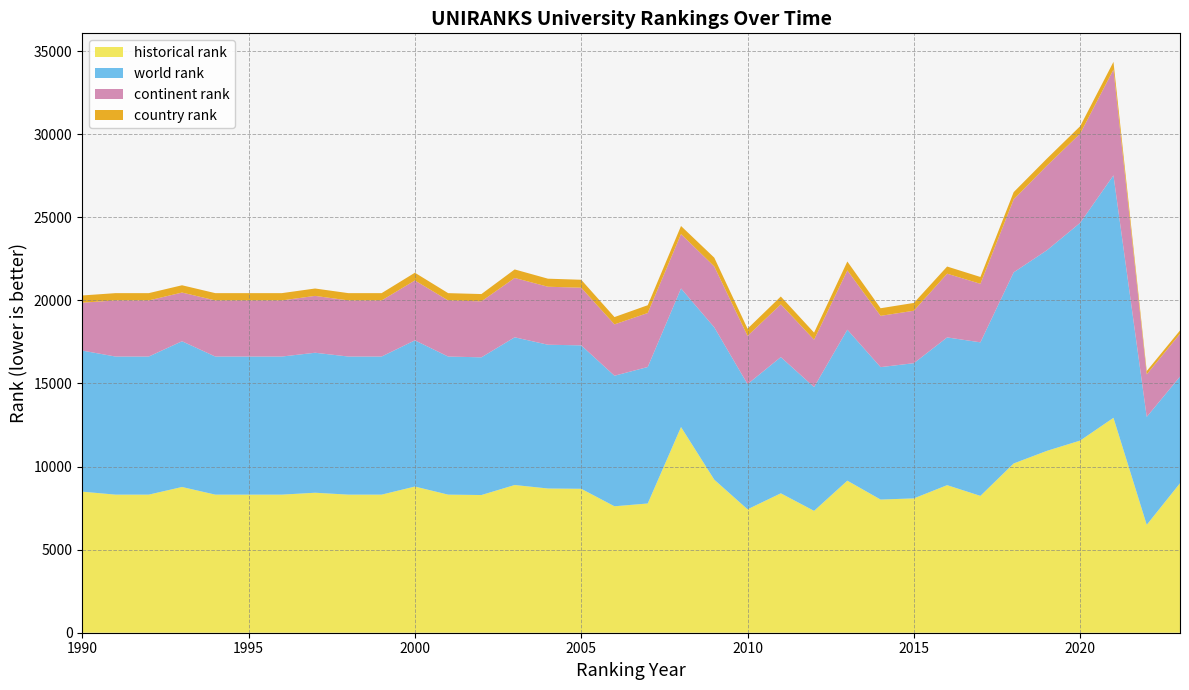

Reading left to right, extract all data points from this chart.

world rank: 1990=8489.0	1991=8310.0	1992=8310.0	1993=8770.0	1994=8310.0	1995=8310.0	1996=8310.0	1997=8424.0	1998=8310.0	1999=8310.0	2000=8797.0	2001=8310.0	2002=8286.0	2003=8889.0	2004=8651.0	2005=8631.0	2006=7856.0	2007=8213.0	2008=8339.0	2009=9167.0	2010=7535.0	2011=8196.0	2012=7450.0	2013=9085.0	2014=7969.0	2015=8136.0	2016=8890.0	2017=9240.0	2018=11500.0	2019=12071.0	2020=13103.0	2021=14589.0	2022=6495.0	2023=6416.0
continent rank: 1990=2882.0	1991=3377.0	1992=3377.0	1993=2931.0	1994=3377.0	1995=3377.0	1996=3377.0	1997=3422.0	1998=3377.0	1999=3377.0	2000=3603.0	2001=3377.0	2002=3370.0	2003=3571.0	2004=3490.0	2005=3469.0	2006=3090.0	2007=3249.0	2008=3273.0	2009=3662.0	2010=2900.0	2011=3174.0	2012=2851.0	2013=3569.0	2014=3086.0	2015=3156.0	2016=3835.0	2017=3523.0	2018=4391.0	2019=5090.0	2020=5368.0	2021=6370.0	2022=2558.0	2023=2576.0
country rank: 1990=435.0	1991=438.0	1992=438.0	1993=438.0	1994=438.0	1995=438.0	1996=438.0	1997=444.0	1998=438.0	1999=438.0	2000=467.0	2001=438.0	2002=438.0	2003=513.0	2004=484.0	2005=478.0	2006=440.0	2007=469.0	2008=485.0	2009=530.0	2010=434.0	2011=473.0	2012=425.0	2013=535.0	2014=458.0	2015=469.0	2016=431.0	2017=410.0	2018=438.0	2019=426.0	2020=448.0	2021=459.0	2022=199.0	2023=201.0
historical rank: 1990=8489.0	1991=8310.0	1992=8310.0	1993=8770.0	1994=8310.0	1995=8310.0	1996=8310.0	1997=8424.0	1998=8310.0	1999=8310.0	2000=8797.0	2001=8310.0	2002=8286.0	2003=8889.0	2004=8679.5	2005=8662.0	2006=7609.0	2007=7777.5	2008=12379.0	2009=9210.0	2010=7427.5	2011=8390.0	2012=7333.5	2013=9150.0	2014=8013.5	2015=8085.0	2016=8880.5	2017=8235.0	2018=10185.5	2019=10945.5	2020=11564.5	2021=12934.0	2022=6495.0	2023=8997.0